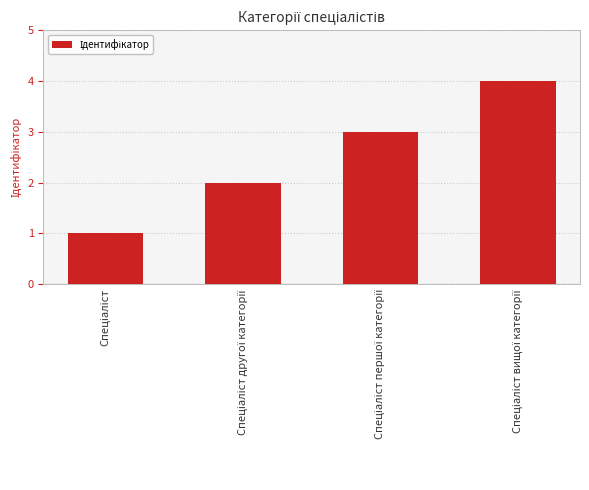

What is the difference between the maximum and minimum values?

3